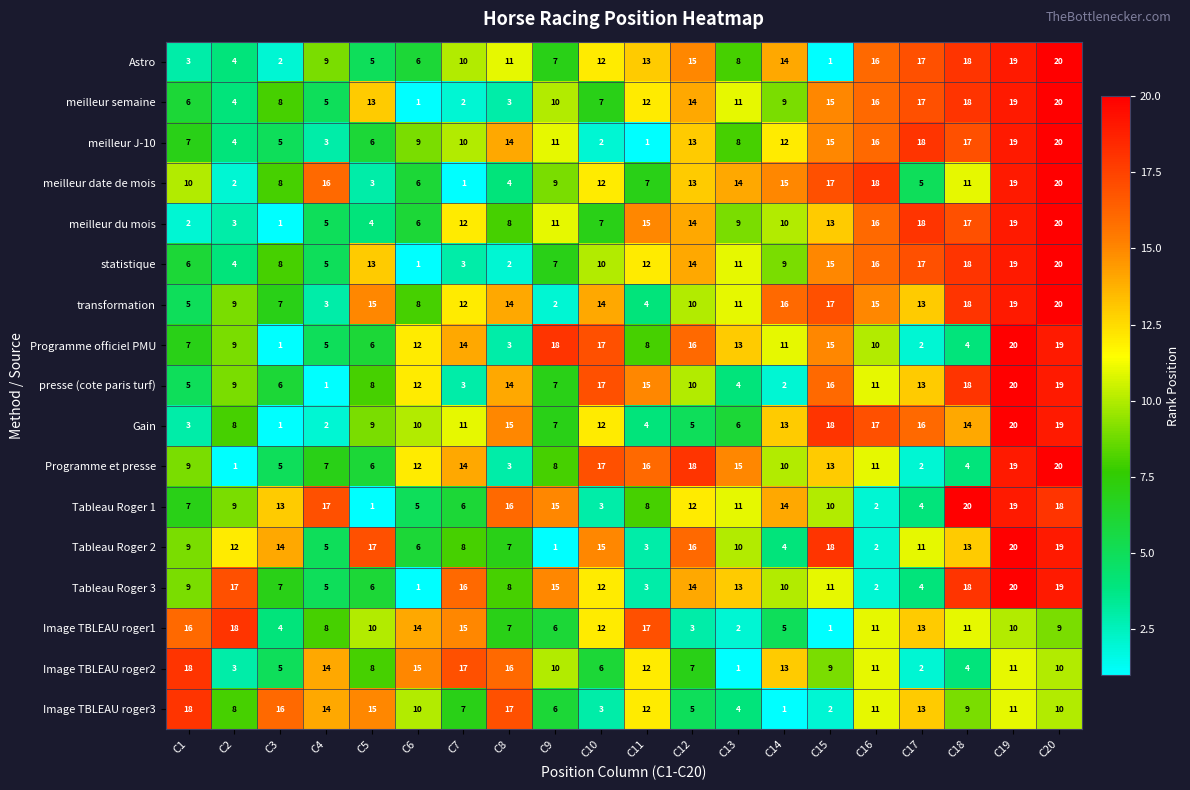

What is the sum of the Image TBLEAU roger3 values at C1 and C3?

34